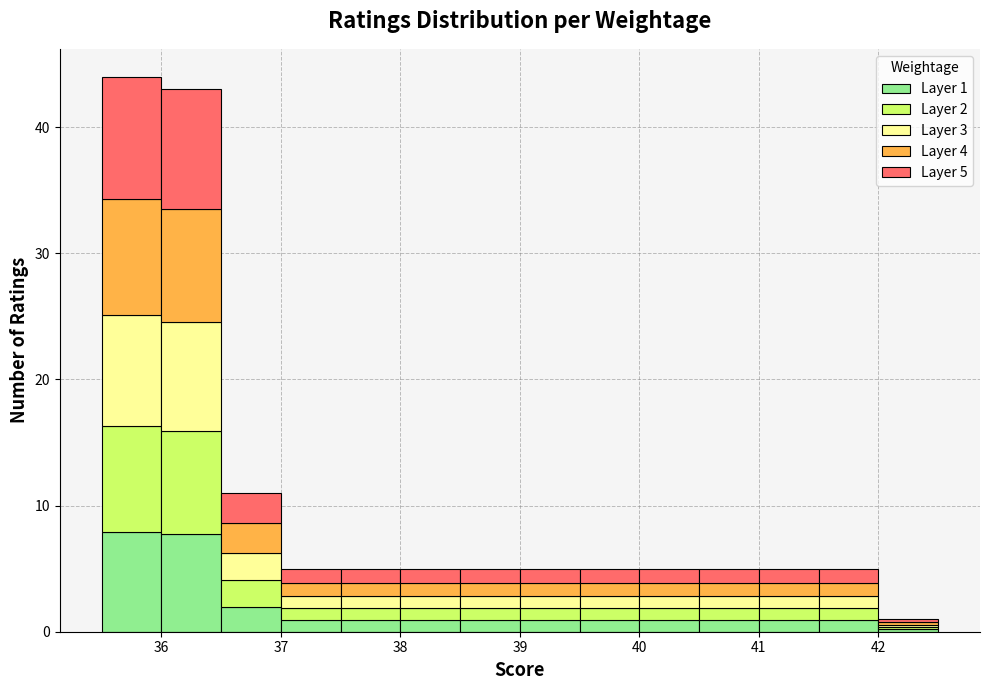

Which range on the x-axis has the tallest stacked bar (by total height)?

35.5 to 36.0